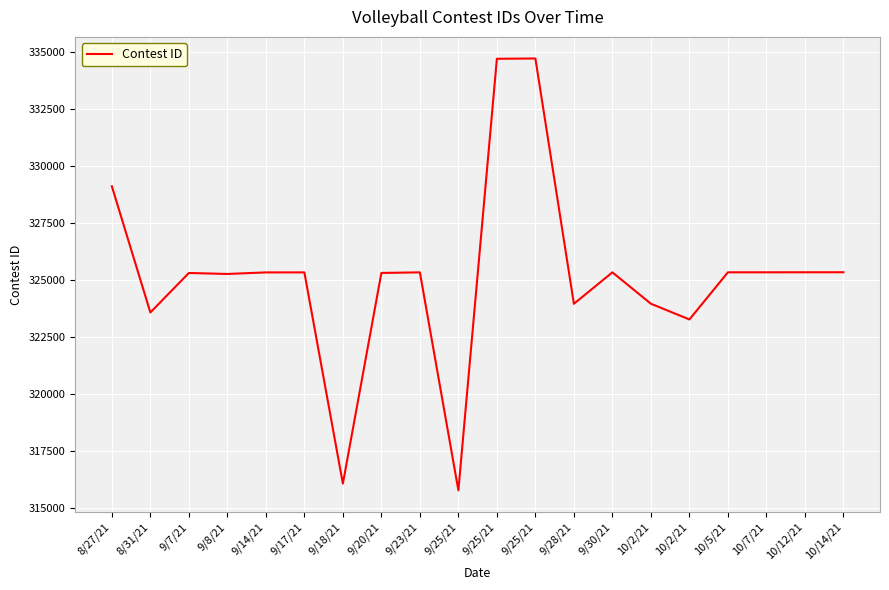

What is the label of the 11th point from the right?

9/25/21